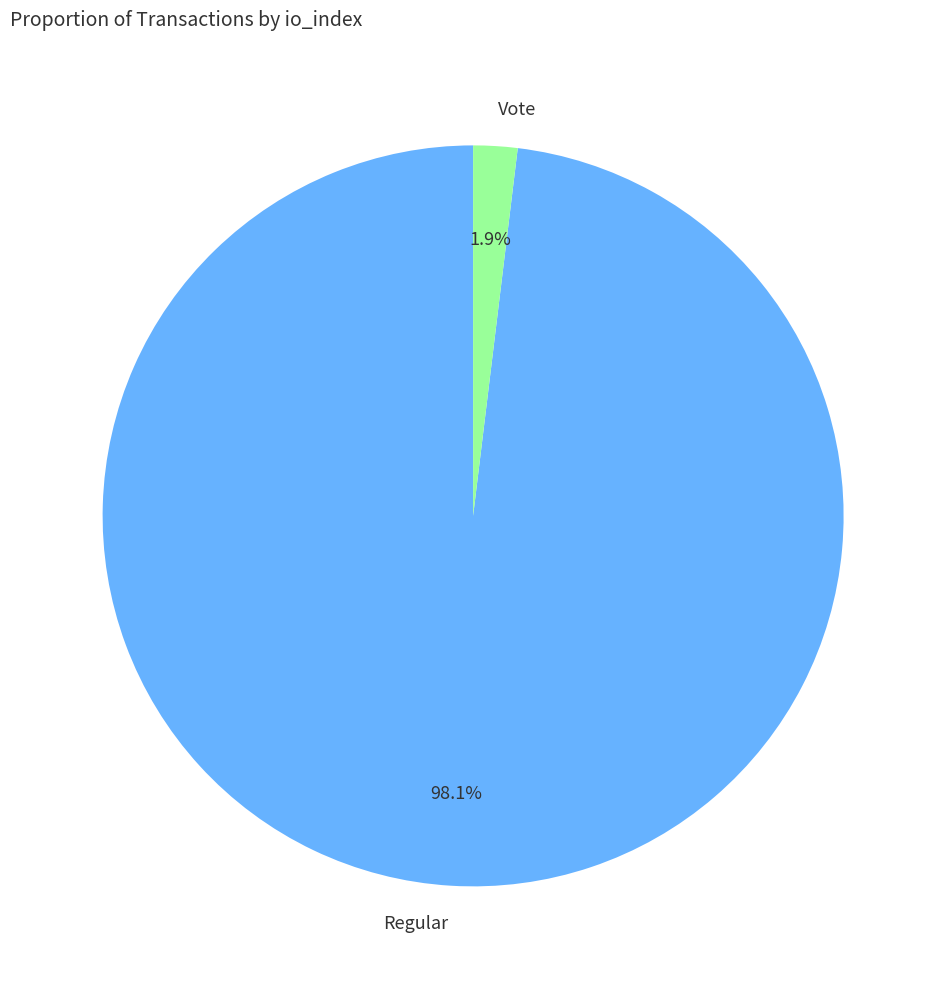

To the nearest percent, what is the difference between the largest and smallest slice percentages?

96%